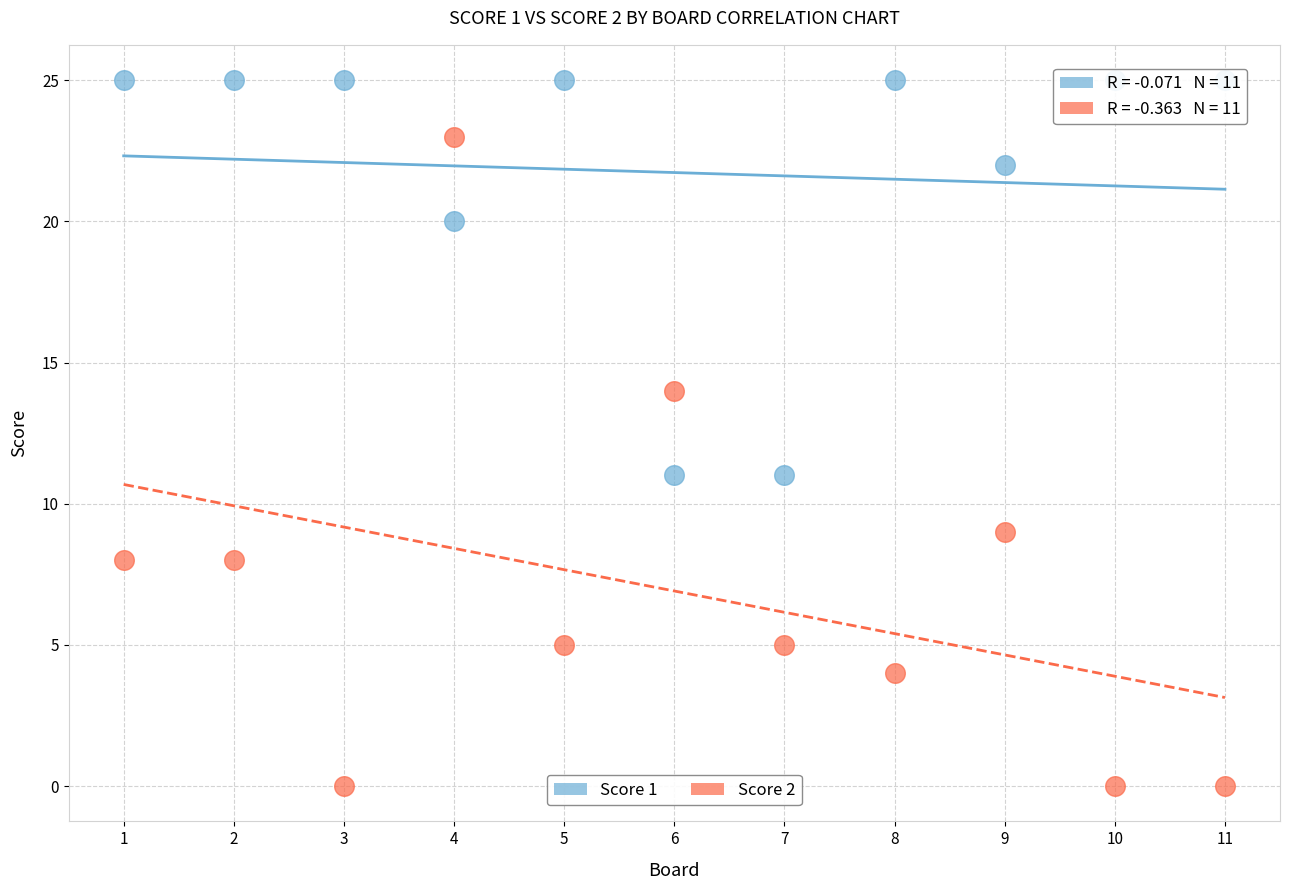

Across all data points, what is the range of Y values (max minus min)?

25